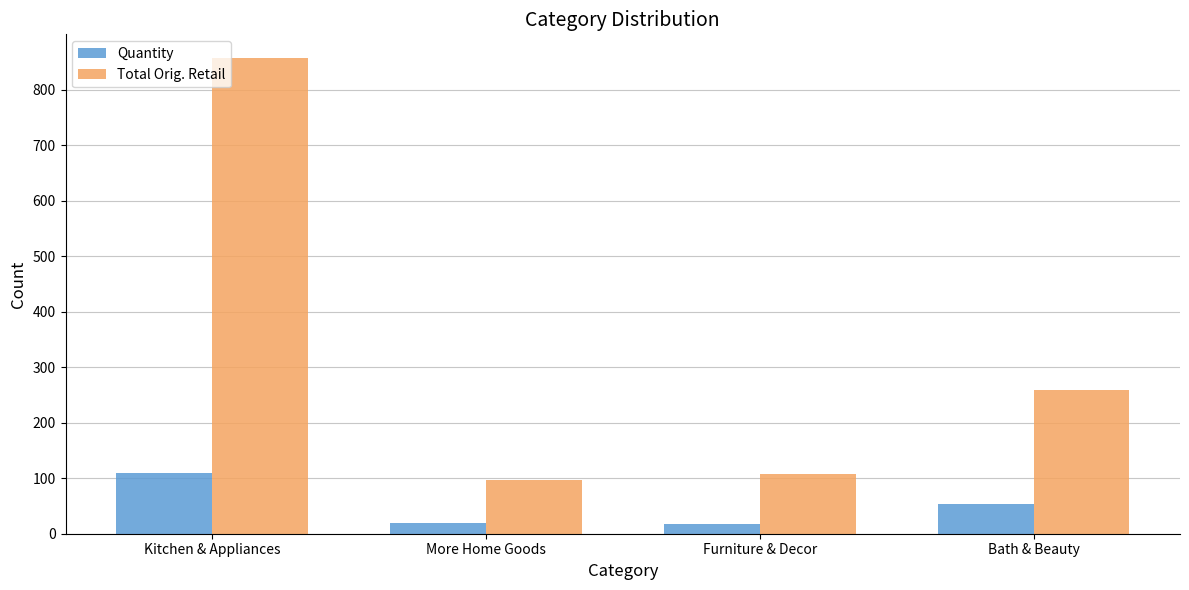

Rank the series by their average value, from highest to lowest.

Total Orig. Retail, Quantity